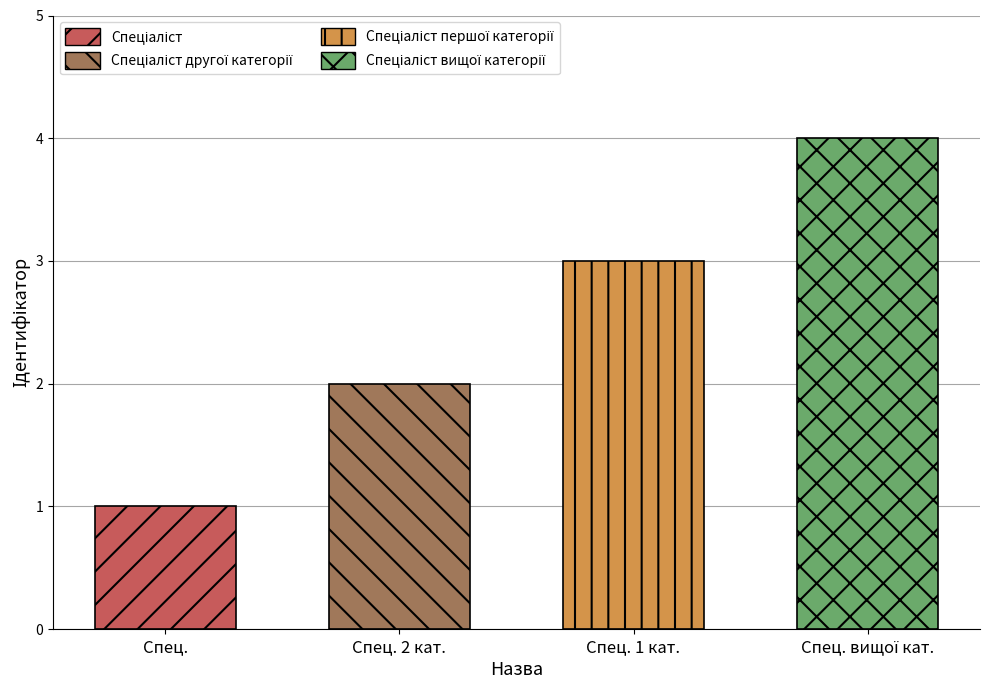

Which label corresponds to the largest value in the chart?

Спеціаліст вищої категорії